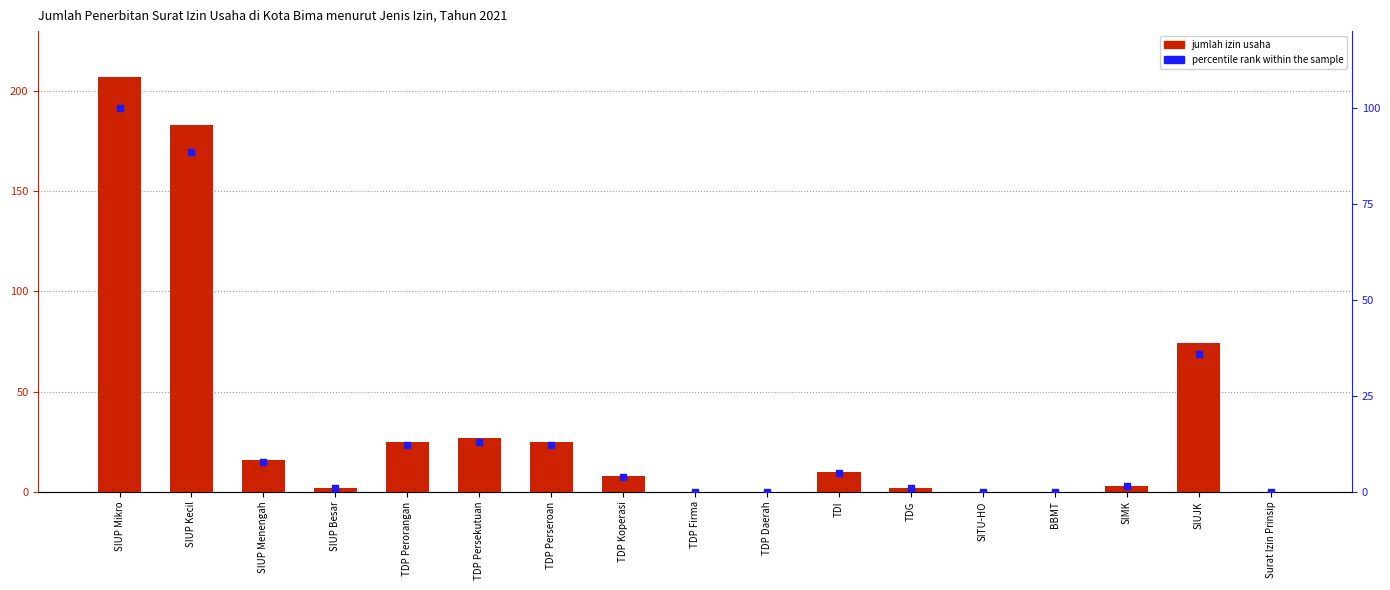

Which series contains the lowest Y value?

JUMLAH IZIN USAHA YANG DITERBITKAN